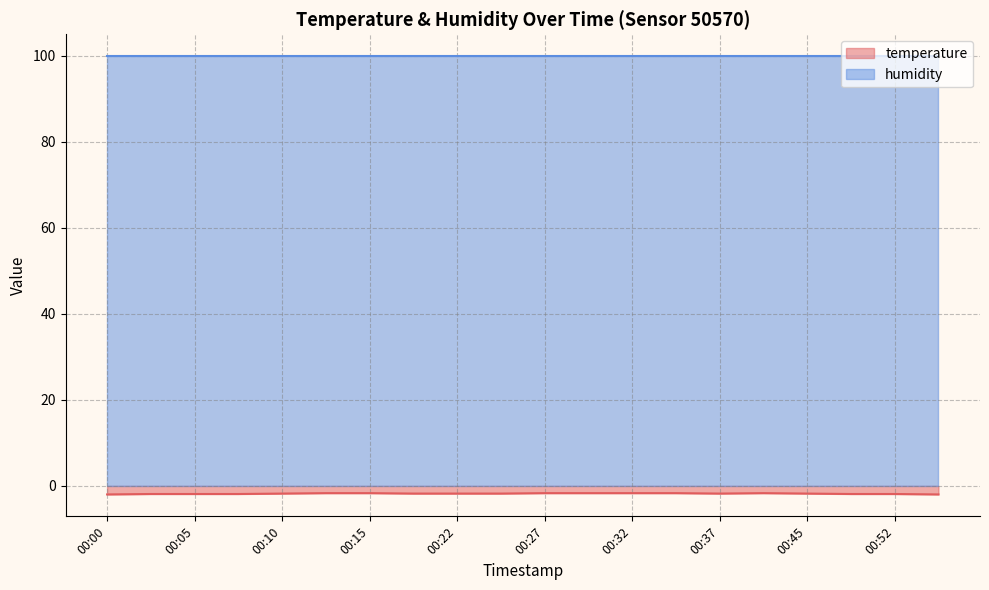

How many interior local peaks (higher than both neighbors) does the data have?

1